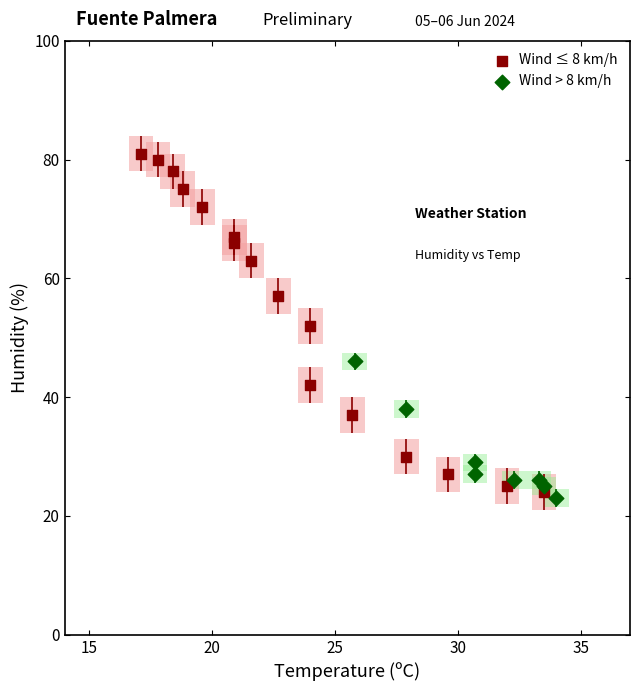

Which series contains the highest Y value?

Wind ≤ 8 km/h